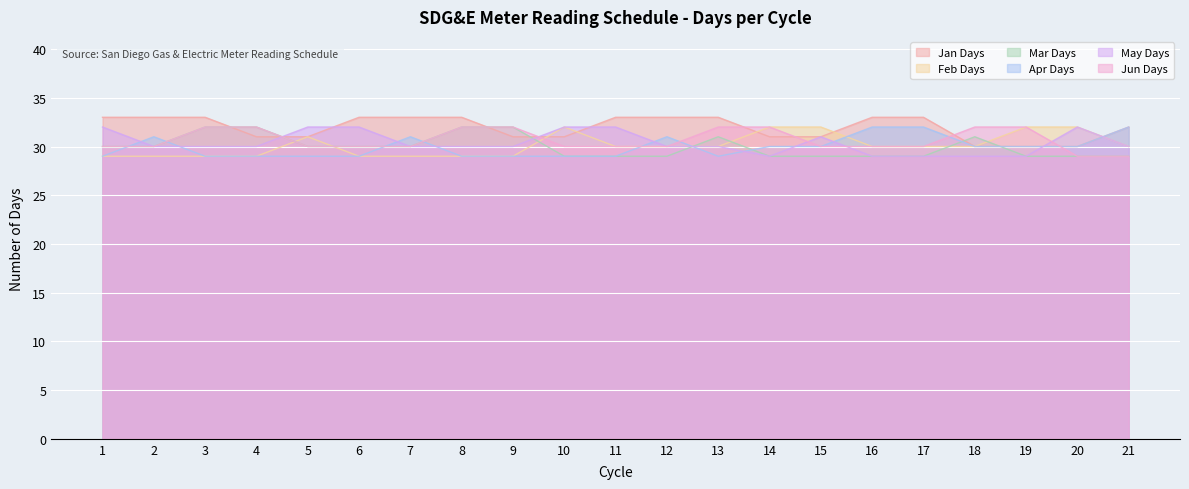

What is the value of the May Days point at the 14th from the left?

29